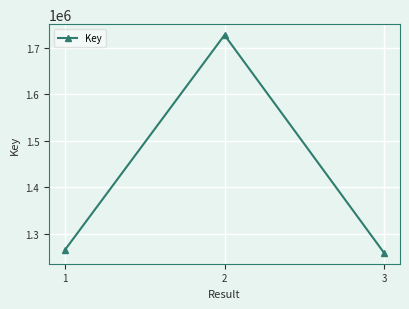

Reading right to left, extract all data points from this chart.

1258740	1726962	1265082